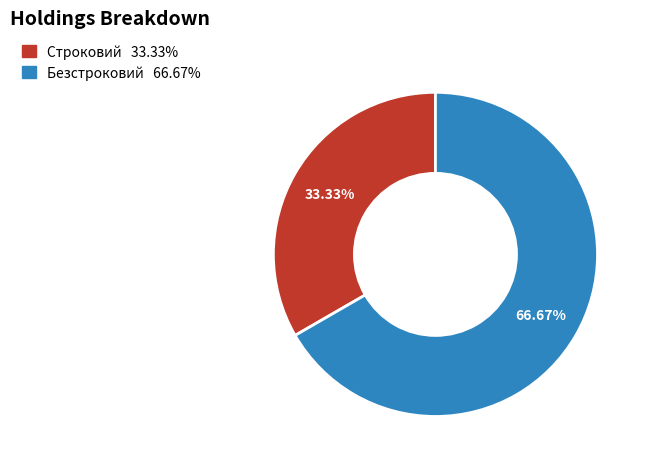

What percentage is the Строковий slice, to the nearest percent?

33%